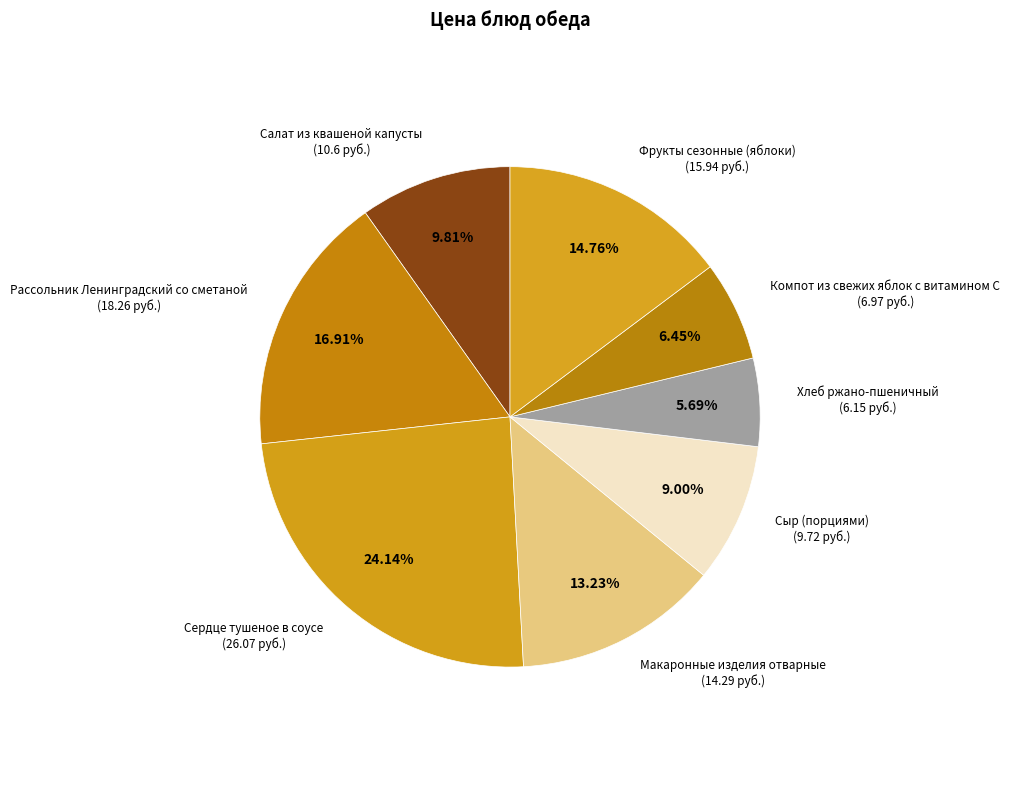

Between Сердце тушеное в соусе and Фрукты сезонные (яблоки), which is larger?

Сердце тушеное в соусе